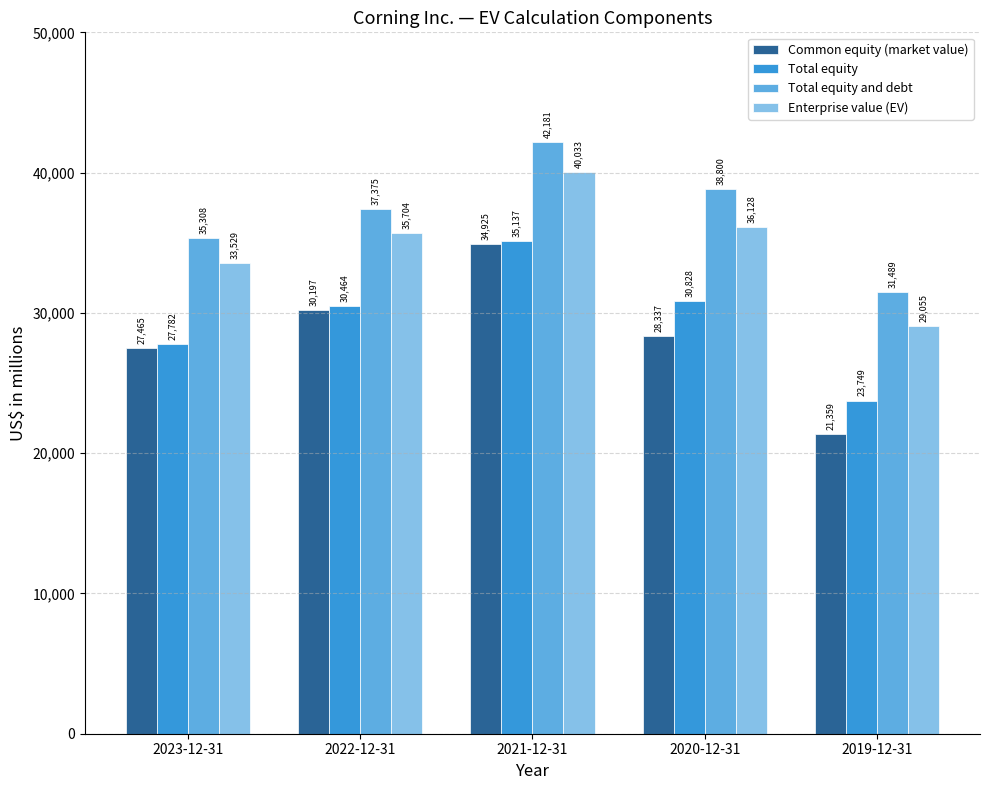

What is the value of the Total equity bar at the 5th from the left?

23749